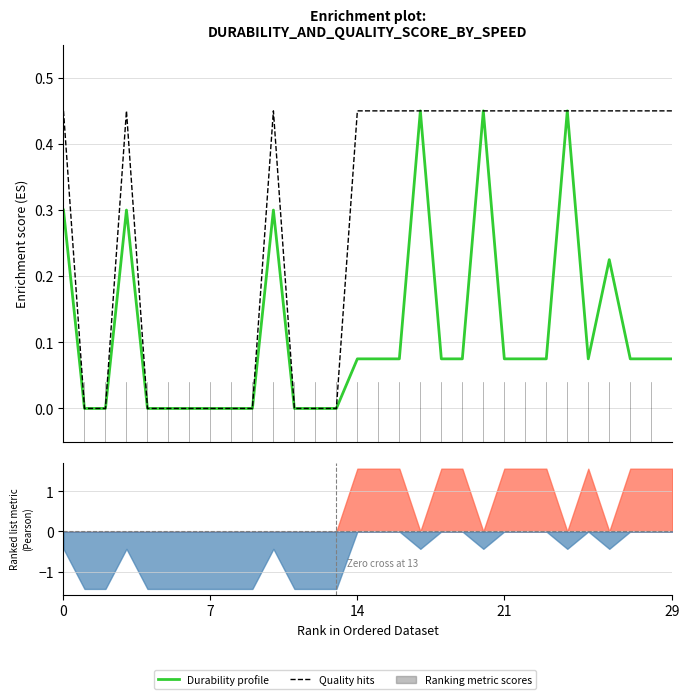

What is the difference between the maximum and minimum values in the Durability profile series?

0.4